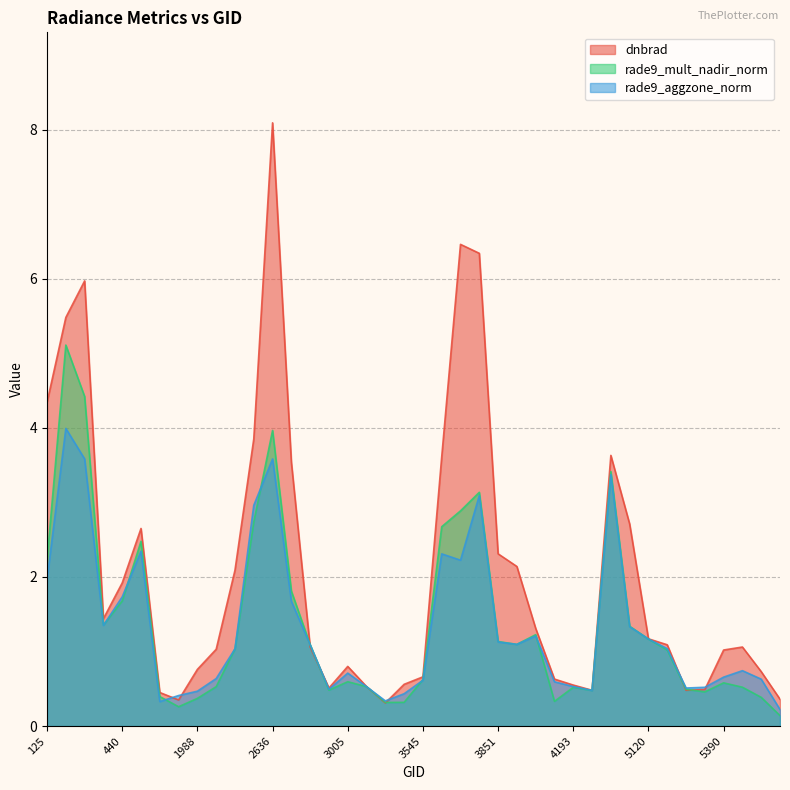

Where is the first local maximum for dnbrad?

377